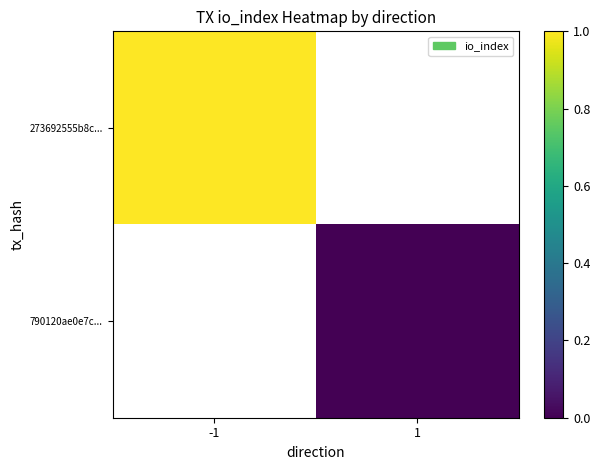

Which label corresponds to the smallest value in the chart?

1